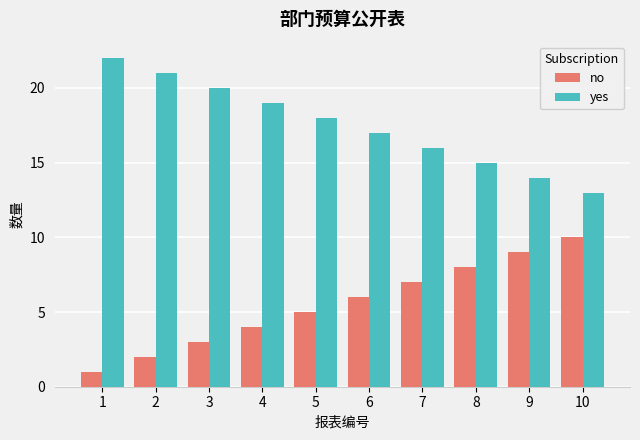

How many categories are shown in the chart?

10